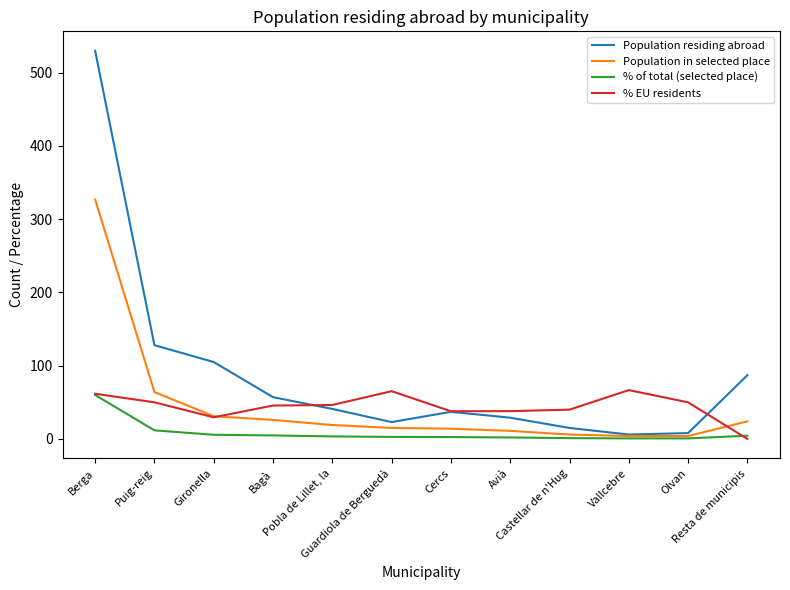

Does the chart display data point markers on the line(s)?

No